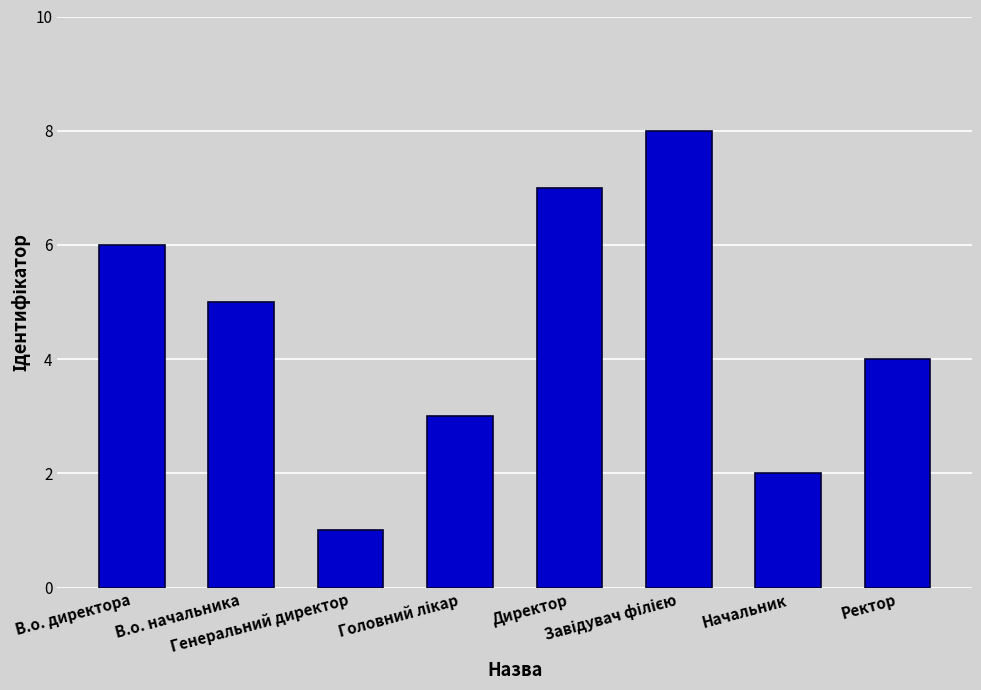

What is the greatest value displayed?

8